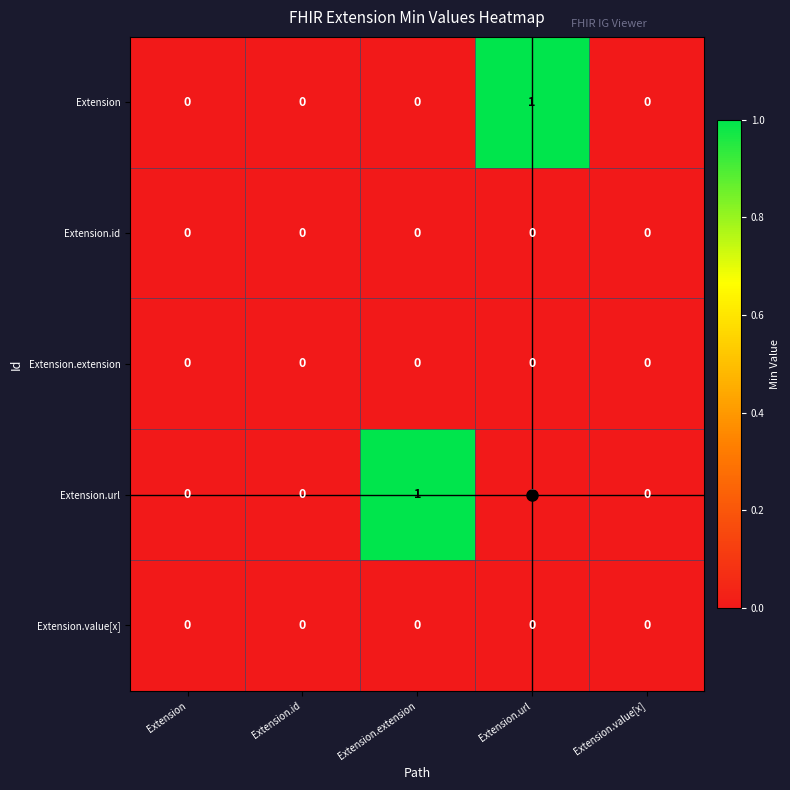

What is the difference between the highest and lowest values at Extension.extension?

1